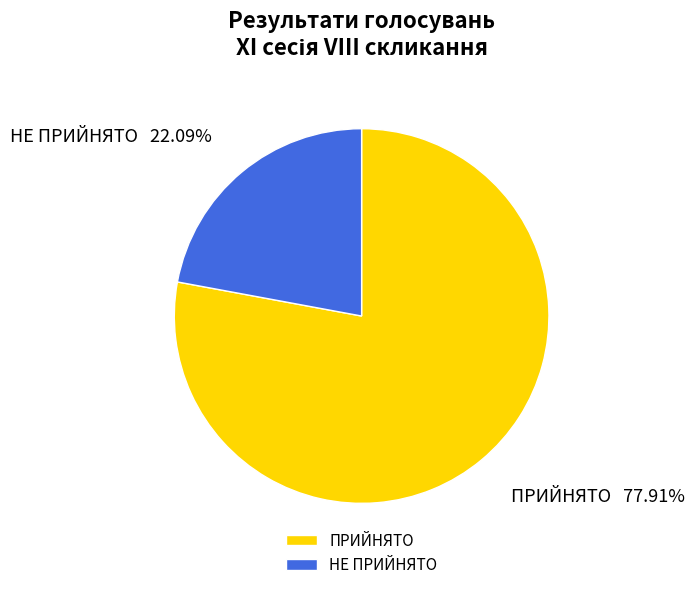

What is the largest slice in the pie chart?

ПРИЙНЯТО